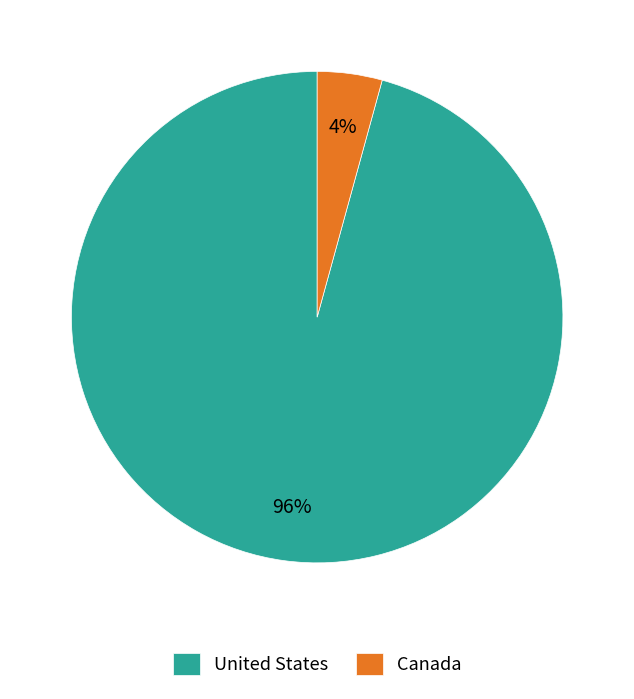

True or false: United States accounts for 96% of the total.

True